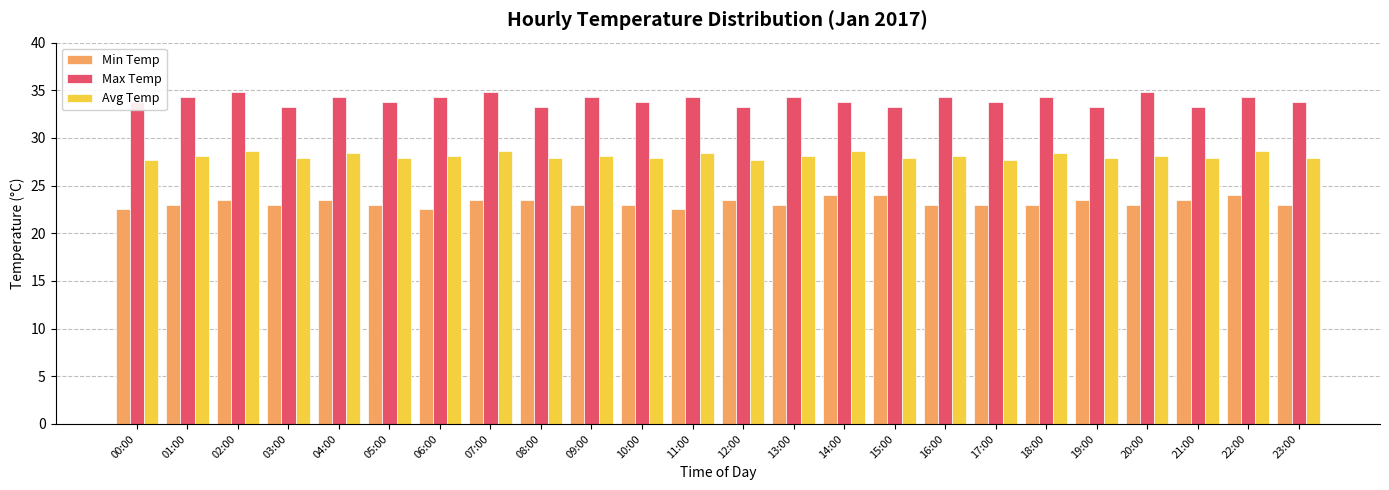

What is the smallest value displayed?

22.5